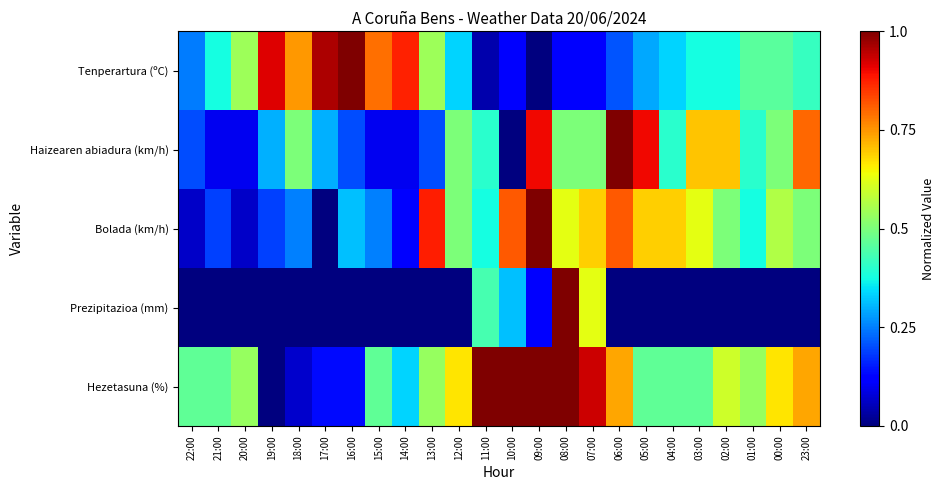

Reading left to right, transcribe all the data shown in this chart.

Tenperartura (ºC): 22:00=0.2	21:00=0.4	20:00=0.5	19:00=0.9	18:00=0.7	17:00=1.0	16:00=1.0	15:00=0.8	14:00=0.9	13:00=0.5	12:00=0.3	11:00=0.0	10:00=0.1	09:00=0.0	08:00=0.1	07:00=0.1	06:00=0.2	05:00=0.3	04:00=0.3	03:00=0.4	02:00=0.4	01:00=0.5	00:00=0.5	23:00=0.4
Haizearen abiadura (km/h): 22:00=0.2	21:00=0.1	20:00=0.1	19:00=0.3	18:00=0.5	17:00=0.3	16:00=0.2	15:00=0.1	14:00=0.1	13:00=0.2	12:00=0.5	11:00=0.4	10:00=0.0	09:00=0.9	08:00=0.5	07:00=0.5	06:00=1.0	05:00=0.9	04:00=0.4	03:00=0.7	02:00=0.7	01:00=0.4	00:00=0.5	23:00=0.8
Bolada (km/h): 22:00=0.1	21:00=0.2	20:00=0.1	19:00=0.2	18:00=0.2	17:00=0.0	16:00=0.3	15:00=0.2	14:00=0.1	13:00=0.9	12:00=0.5	11:00=0.4	10:00=0.8	09:00=1.0	08:00=0.6	07:00=0.7	06:00=0.8	05:00=0.7	04:00=0.7	03:00=0.6	02:00=0.5	01:00=0.4	00:00=0.6	23:00=0.5
Prezipitazioa (mm): 22:00=0.0	21:00=0.0	20:00=0.0	19:00=0.0	18:00=0.0	17:00=0.0	16:00=0.0	15:00=0.0	14:00=0.0	13:00=0.0	12:00=0.0	11:00=0.4	10:00=0.3	09:00=0.1	08:00=1.0	07:00=0.6	06:00=0.0	05:00=0.0	04:00=0.0	03:00=0.0	02:00=0.0	01:00=0.0	00:00=0.0	23:00=0.0
Hezetasuna (%): 22:00=0.5	21:00=0.5	20:00=0.5	19:00=0.0	18:00=0.1	17:00=0.1	16:00=0.1	15:00=0.5	14:00=0.3	13:00=0.5	12:00=0.7	11:00=1.0	10:00=1.0	09:00=1.0	08:00=1.0	07:00=0.9	06:00=0.7	05:00=0.5	04:00=0.5	03:00=0.5	02:00=0.6	01:00=0.5	00:00=0.7	23:00=0.7